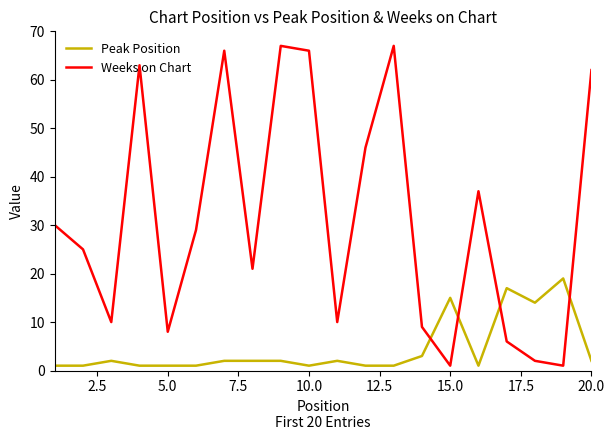

List the series in order of their overall mean, lowest first.

Peak Position, Weeks on Chart